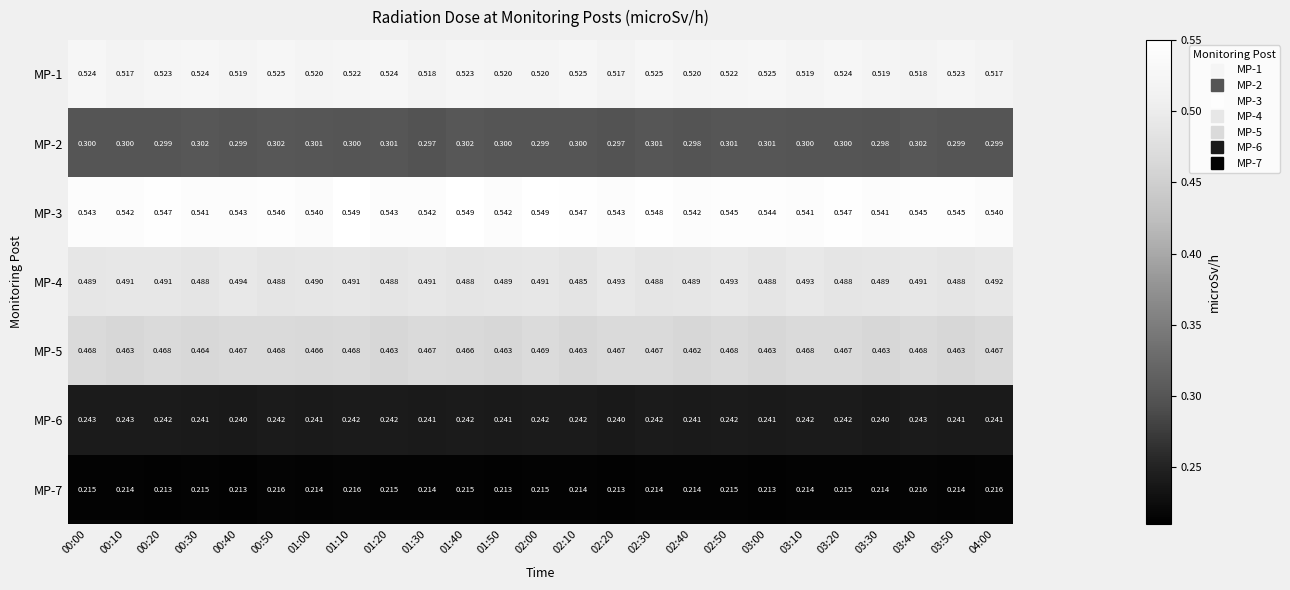

Is the value of MP-6 at 00:00 greater than the value of MP-3 at 03:40?

No